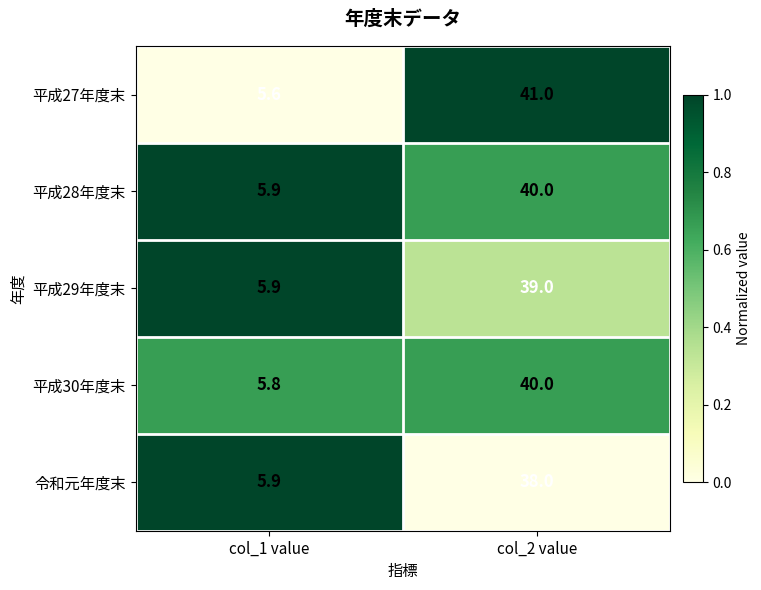

What is the total value across all series at col_1 value?

29.1